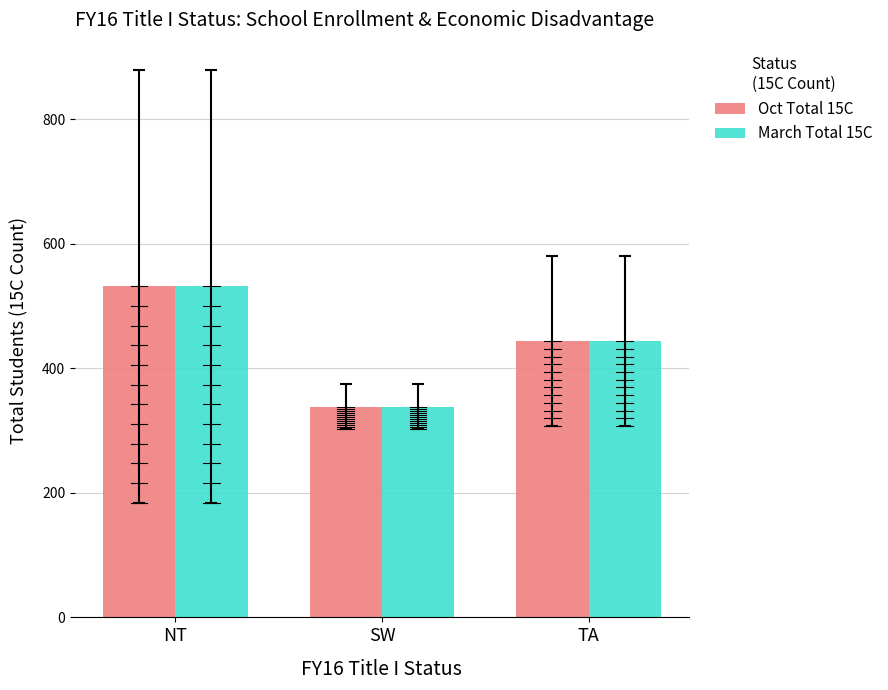

Are the bars horizontal?

No